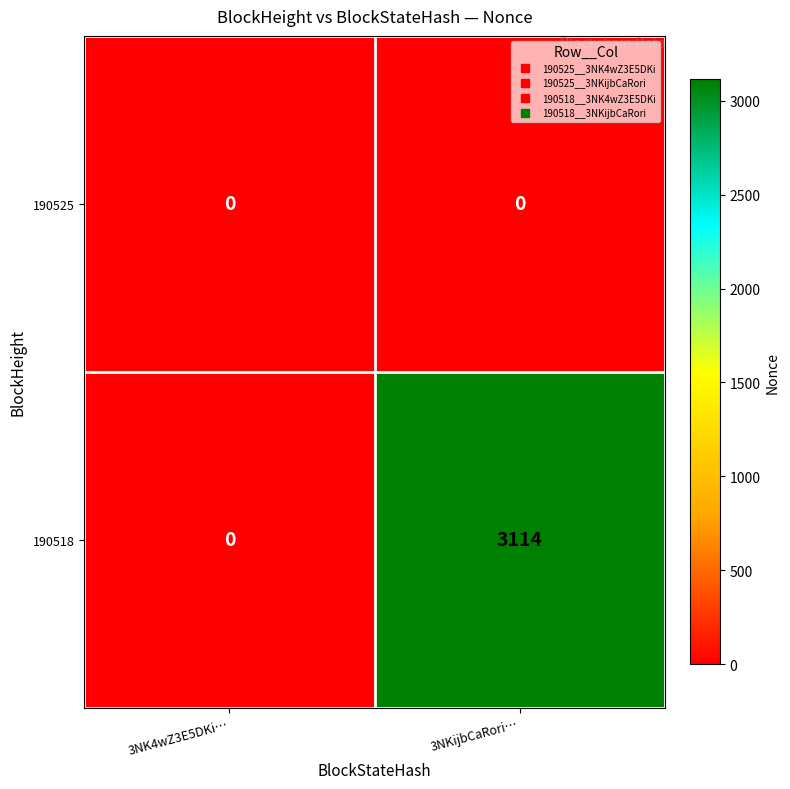

Reading left to right, extract all data points from this chart.

190525: 0	0
190518: 0	3114